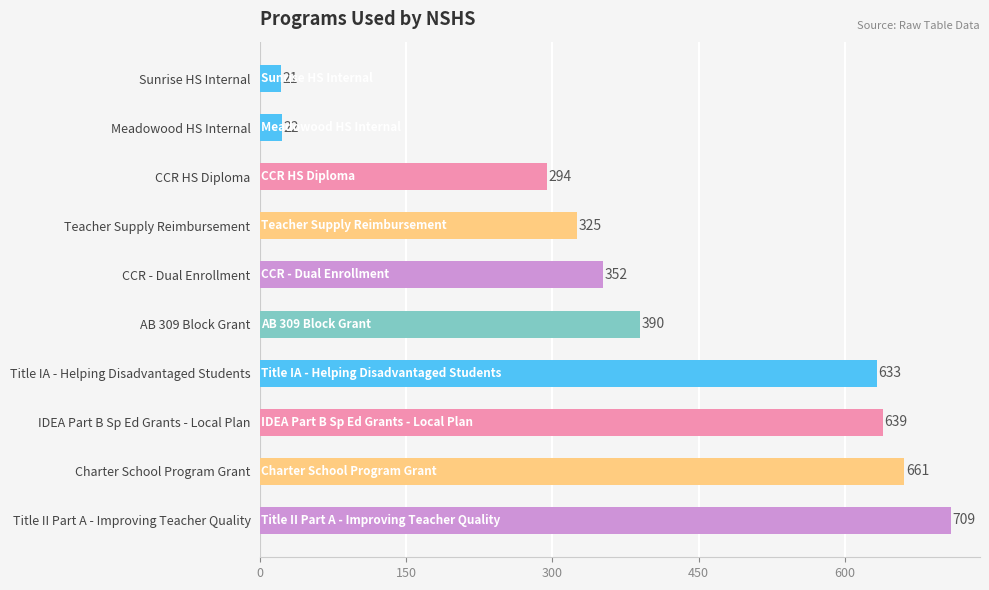

How many values are below 390?

5